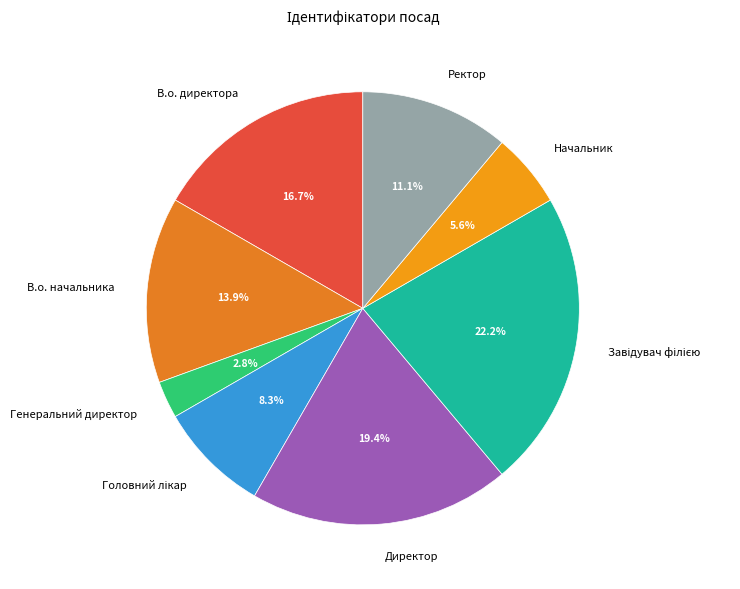

Approximately how many times larger is the value at Начальник compared to Ректор?

0.5